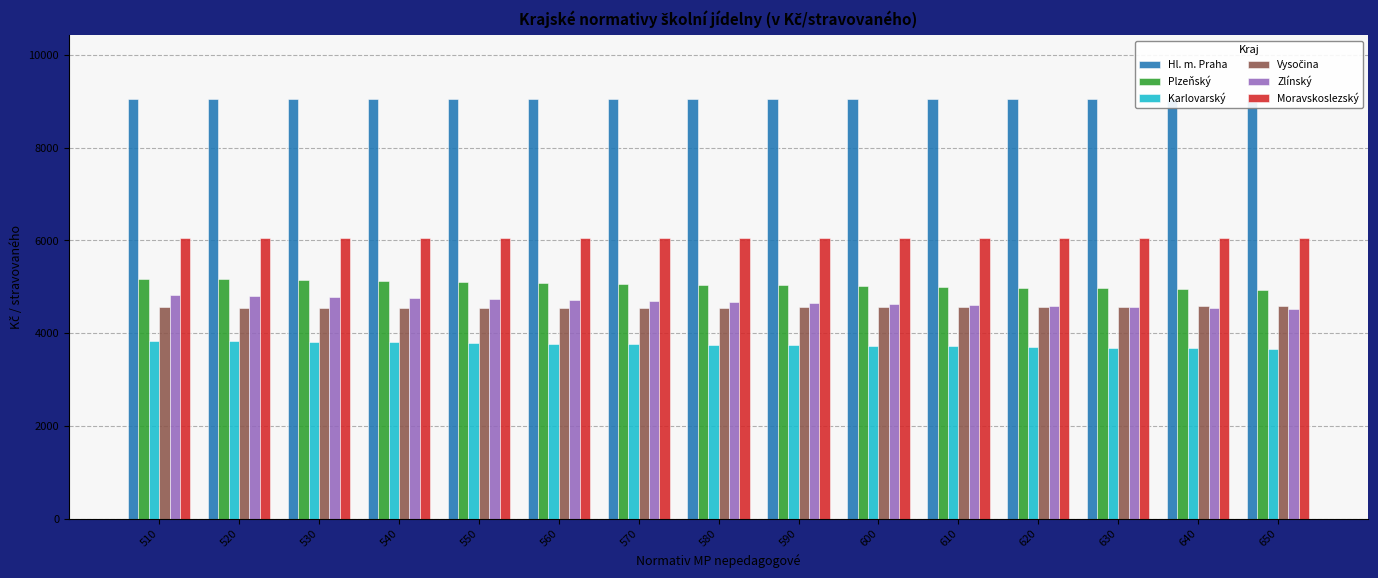

Read the Moravskoslezský value at 540.

6041.4